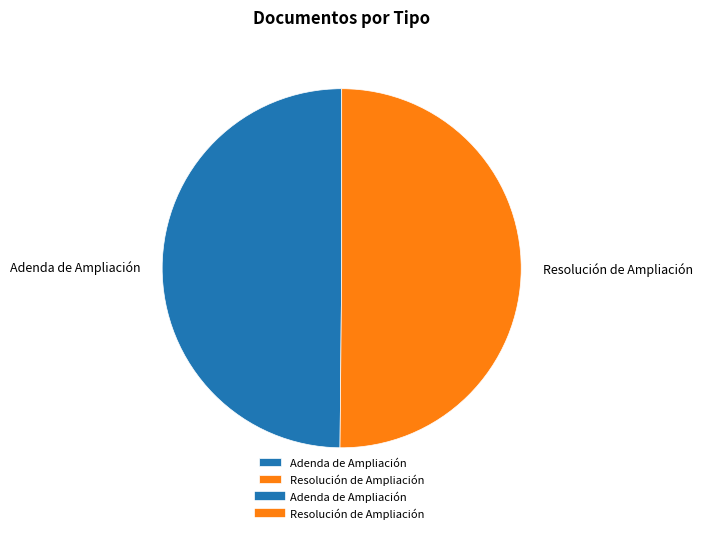

How many segments does this pie chart have?

2